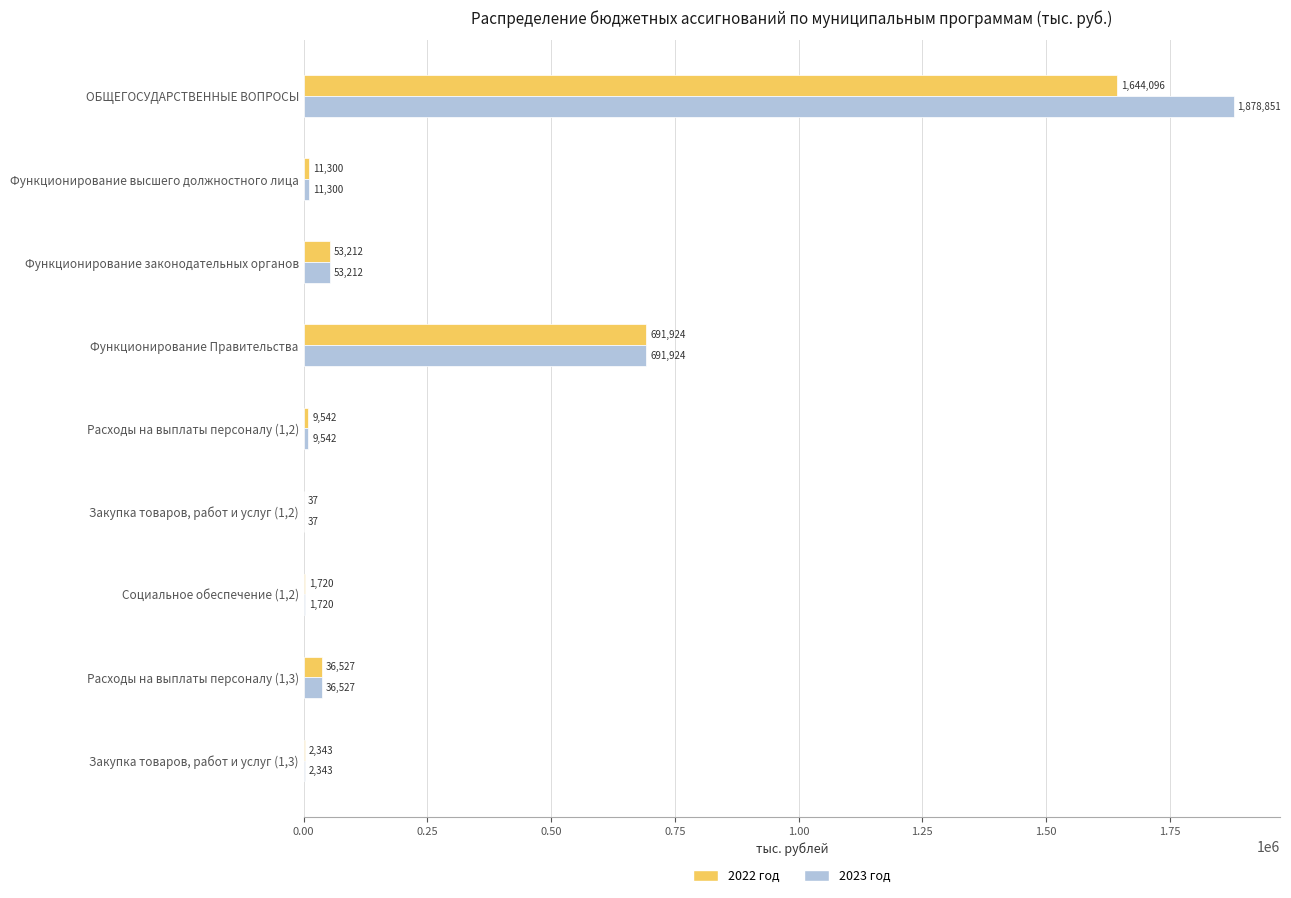

The 2022 год series shows 1089851.4 at ОБЩЕГОСУДАРСТВЕННЫЕ ВОПРОСЫ. True or false?

False